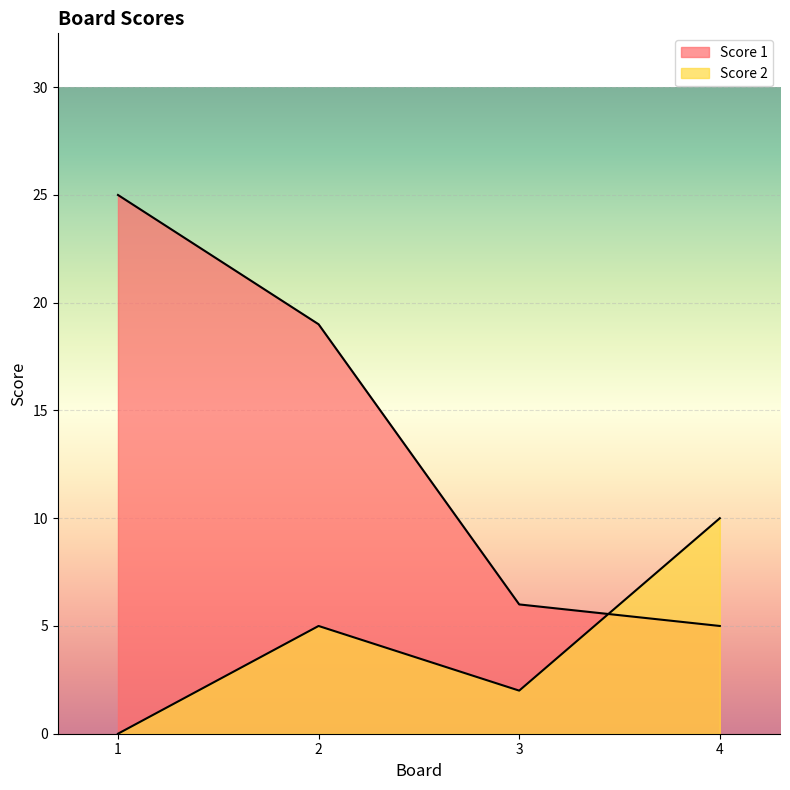

What value does the Score 2 series have at 4?

10